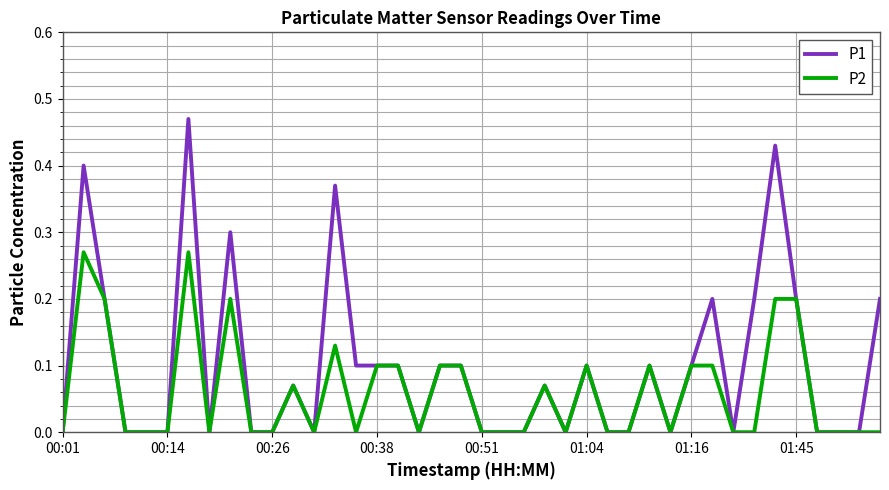

Rank the series by their maximum value, from highest to lowest.

P1, P2